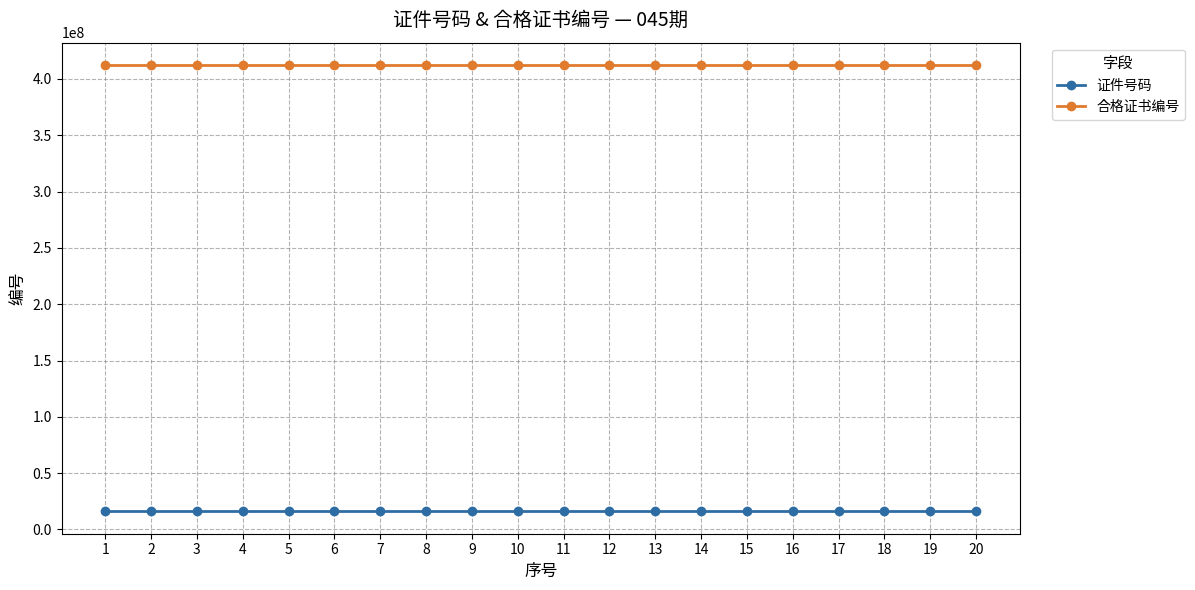

The value of 证件号码 at 13 is 16012018. True or false?

True